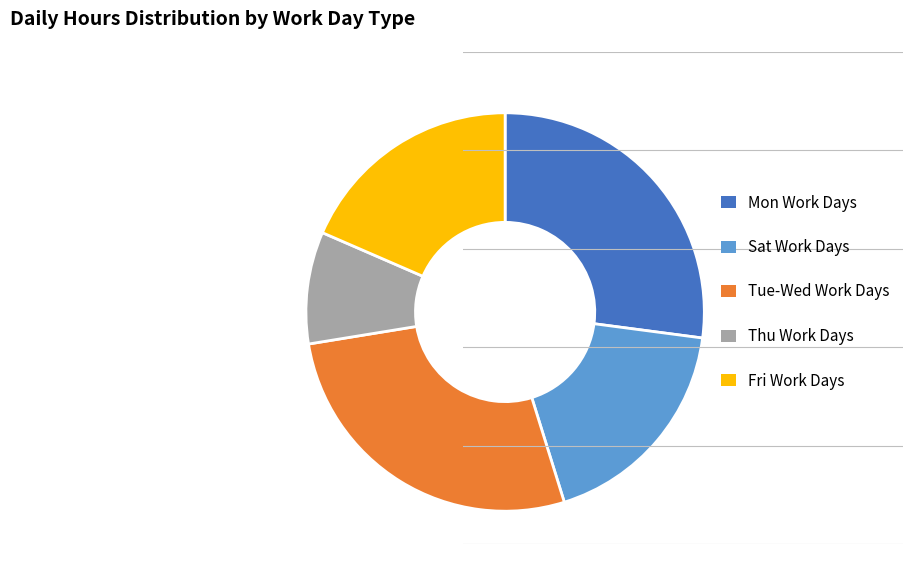

How many segments does this pie chart have?

5